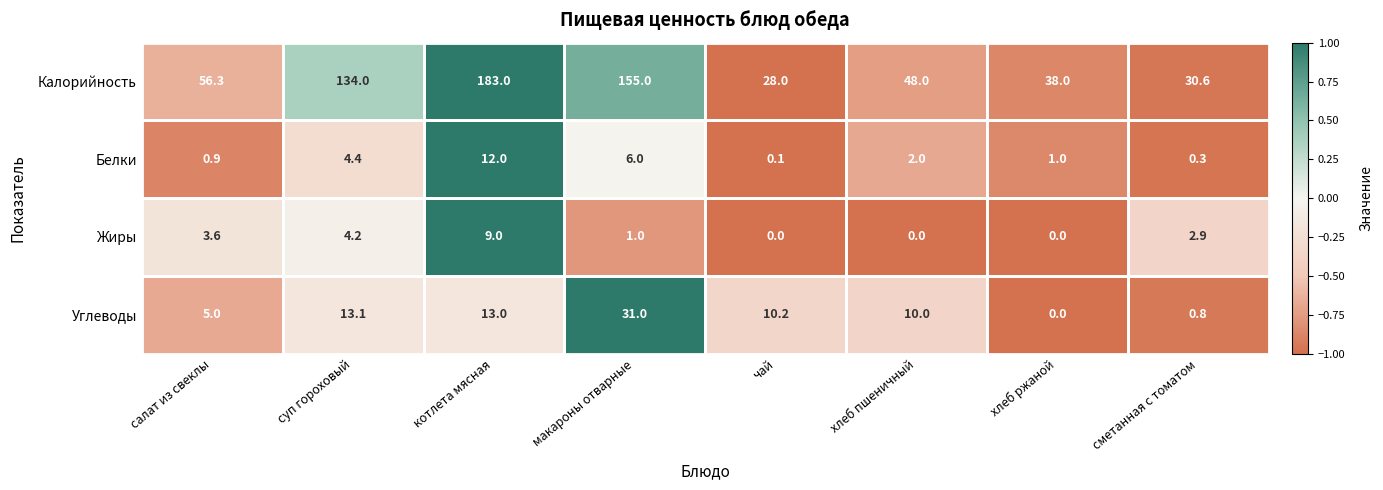

At which category is the sum across all series the highest?

котлета мясная